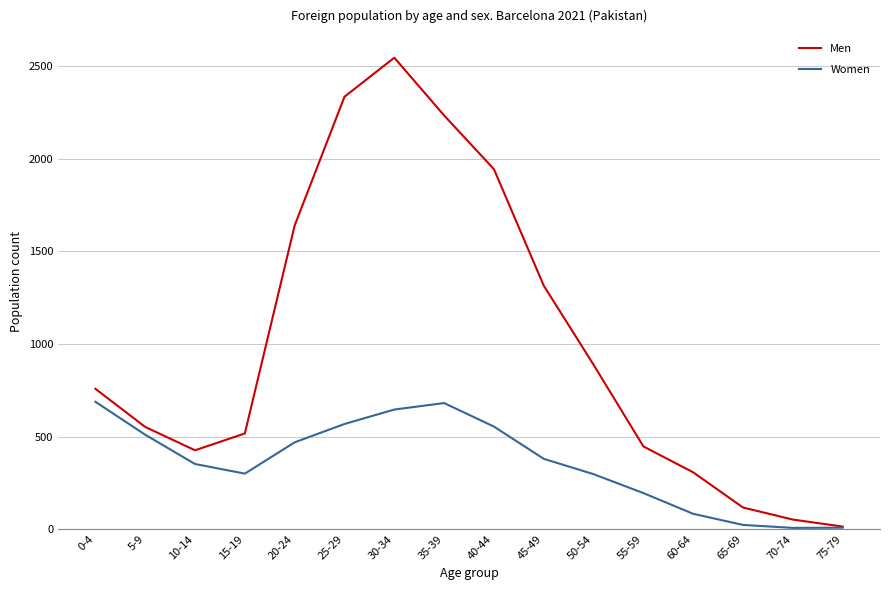

Which series has the widest spread of values?

Men